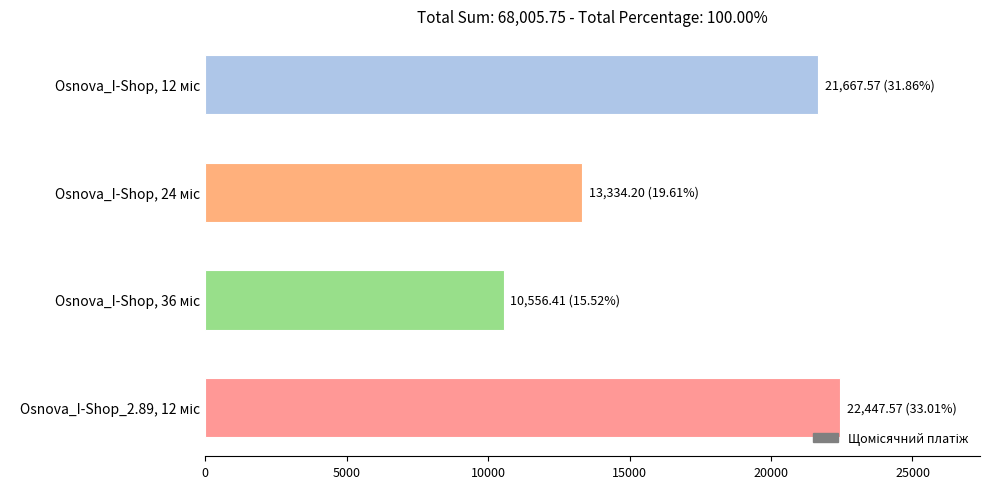

Reading top to bottom, transcribe all the data shown in this chart.

21667.6	13334.2	10556.4	22447.6